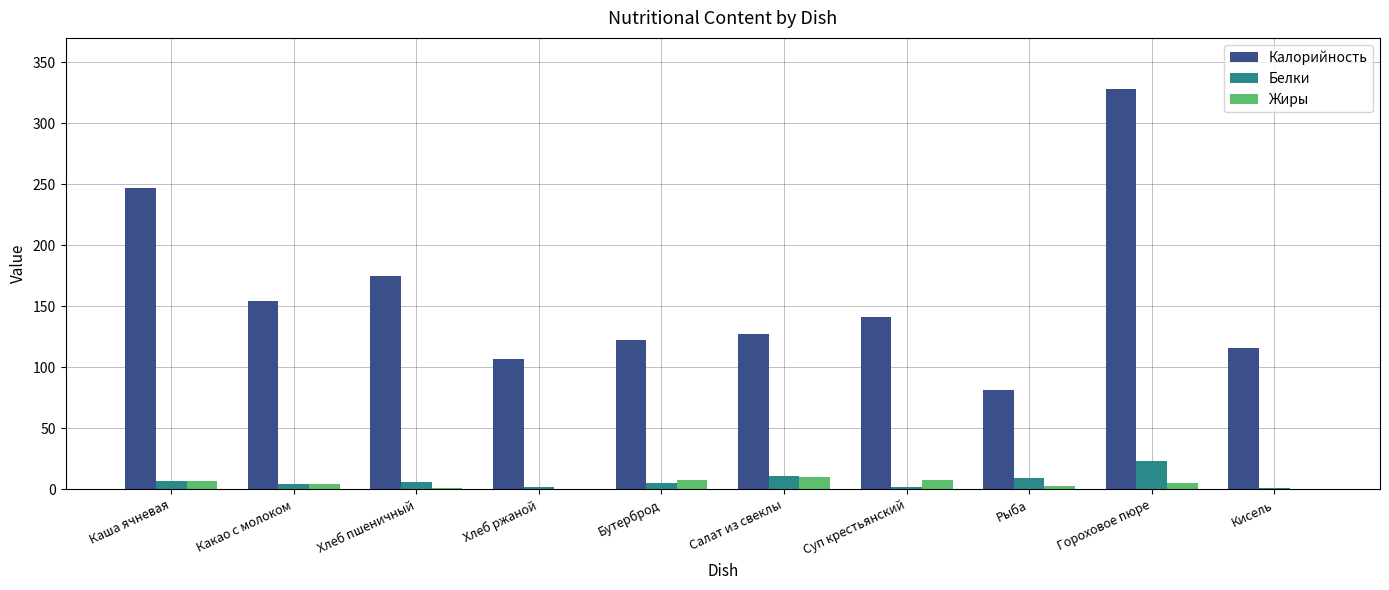

Where does the Калорийность series first go above 141?

Каша ячневая